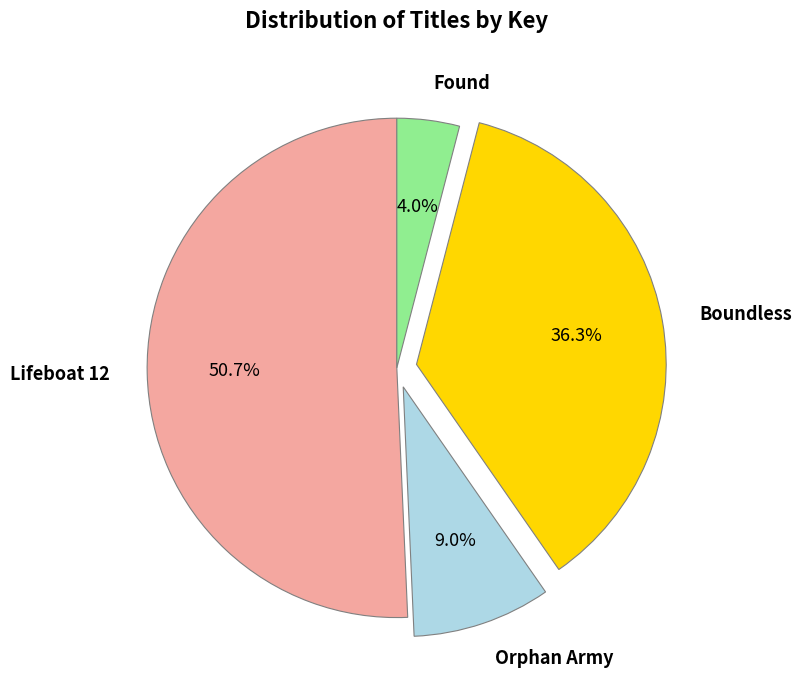

Count the number of slices in the pie.

4